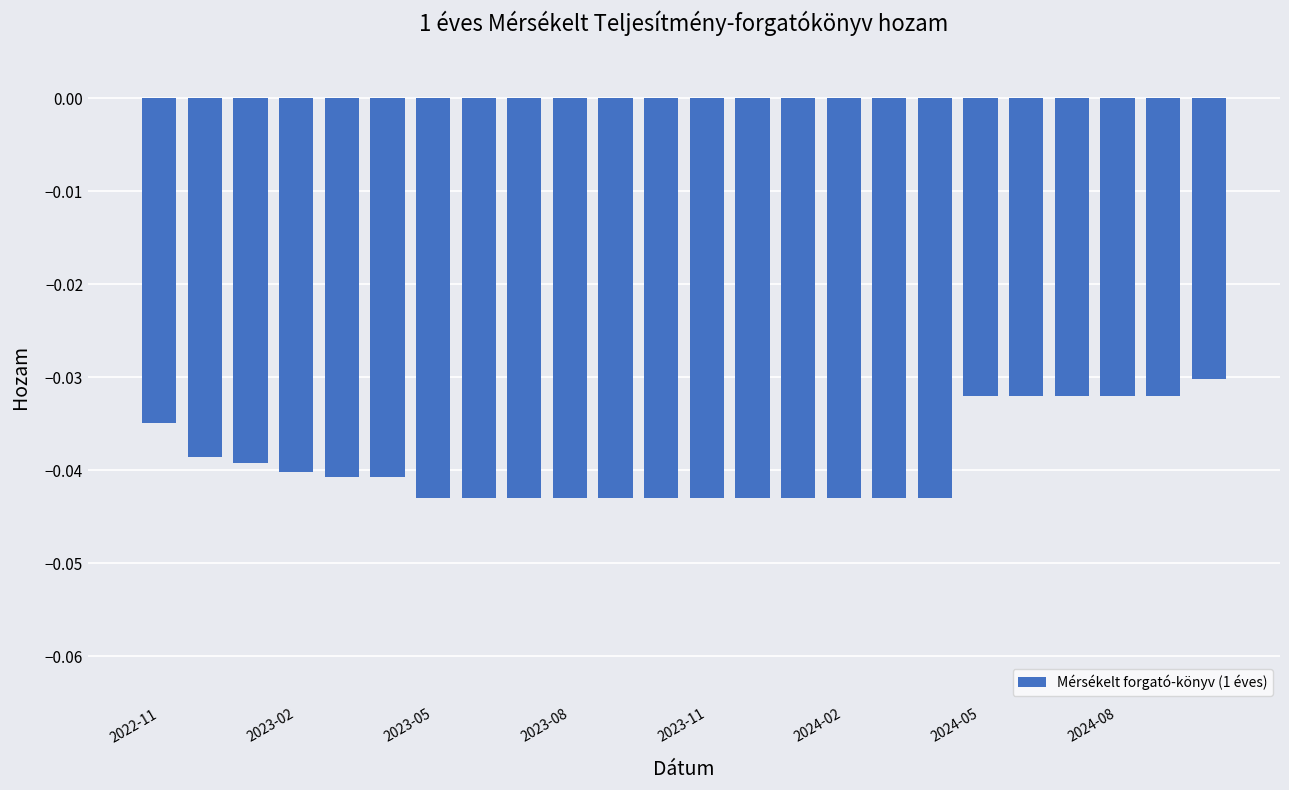

How many bars are there in total?

24